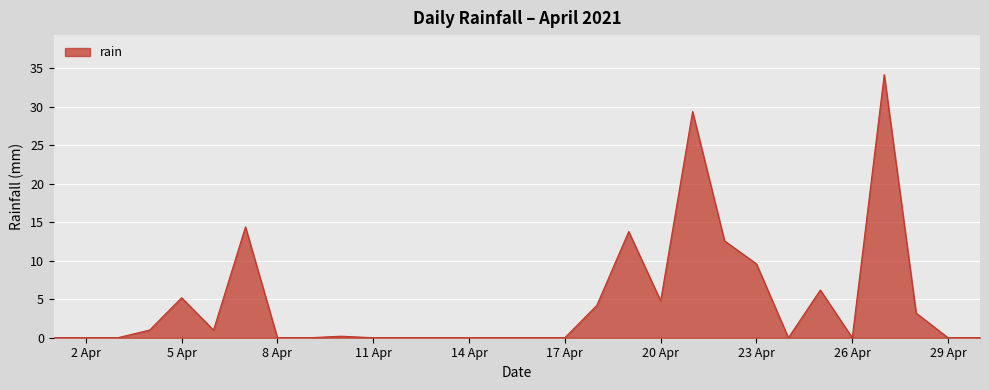

What is the difference between the maximum and minimum values?

34.2